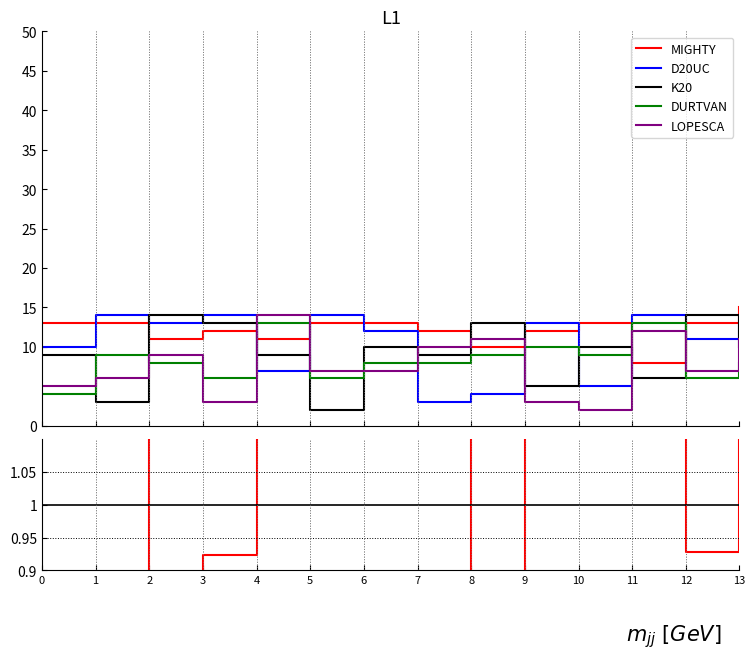

How many interior local valleys does the LOPESCA series have?

3